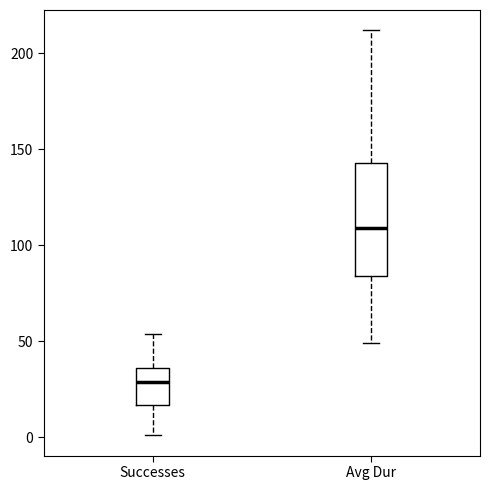

Reading left to right, read every box against the y-axis: the position of its median line, the range the box covers, and the ends of its whiskers. The values are not printed on the chart, so give them approximately, as read against the axis.

Successes: median 30, box 15 to 35, whiskers 0 to 55
Avg Dur: median 110, box 85 to 145, whiskers 50 to 210